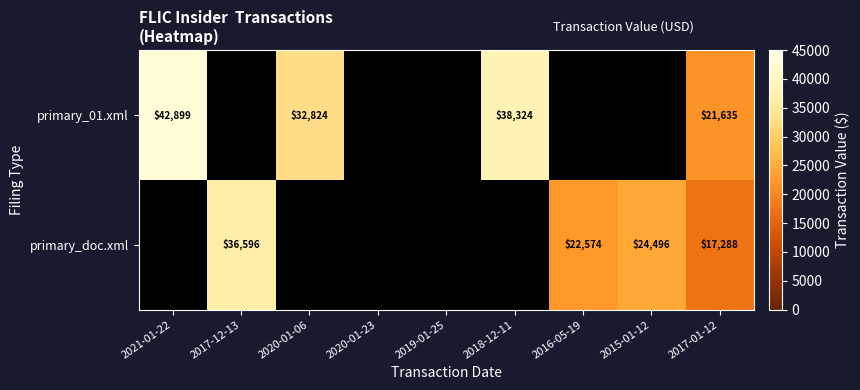

Which category has the lowest value across all series?

2017-01-12